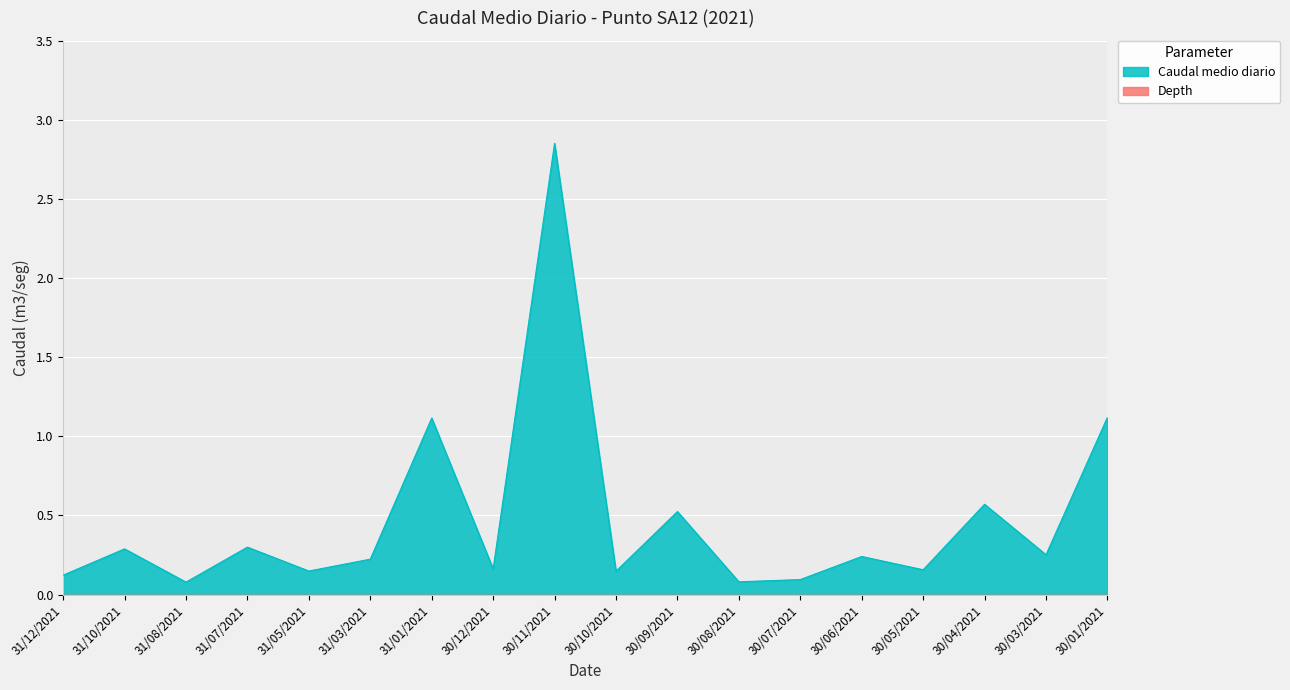

At which category does the chart reach its minimum across all series?

31/08/2021